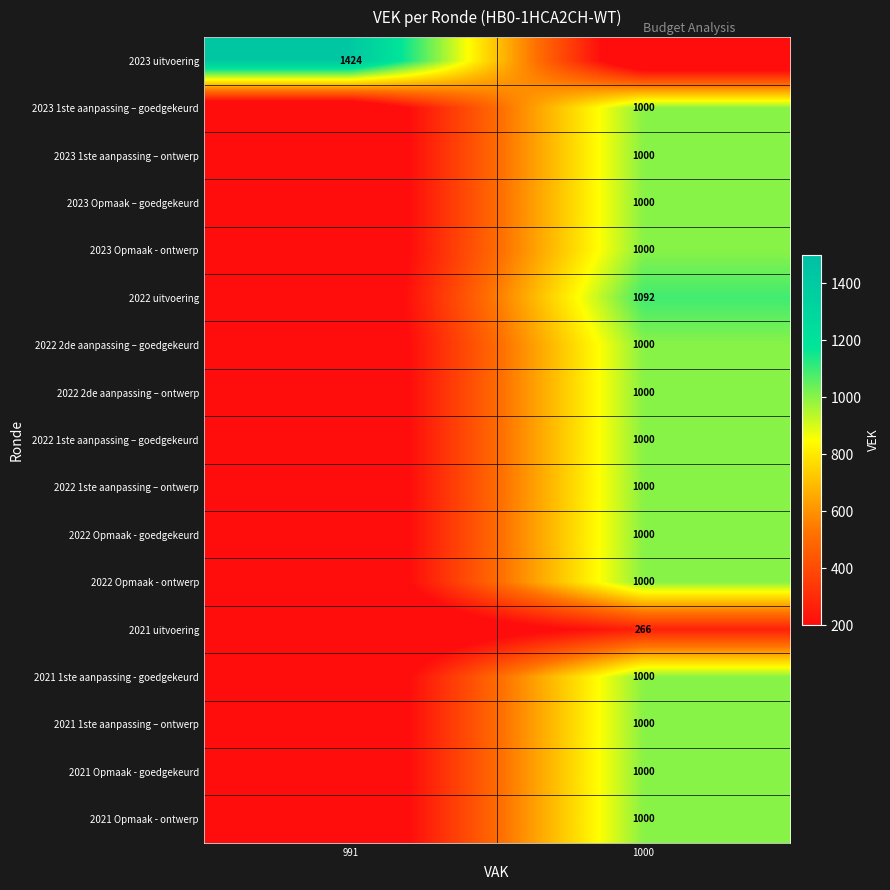

What is the total value across all series at 991?

1424